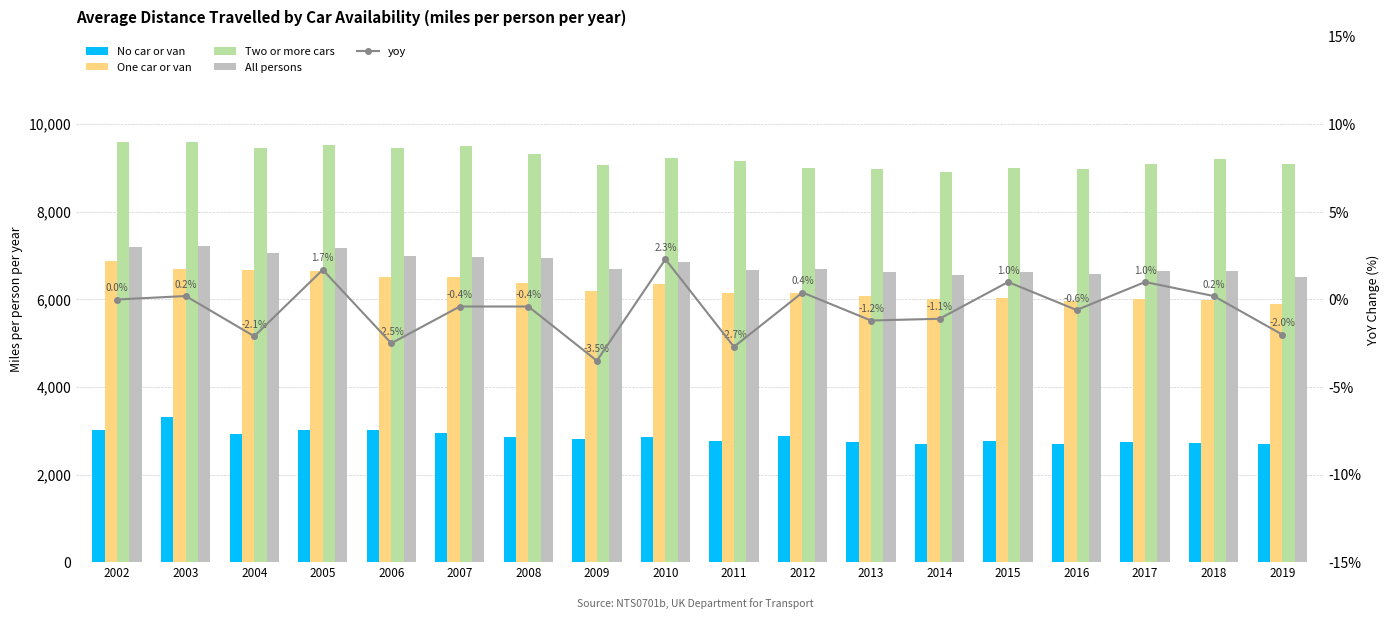

Is it true that No car or van equals 2773.0 at 2011?

True